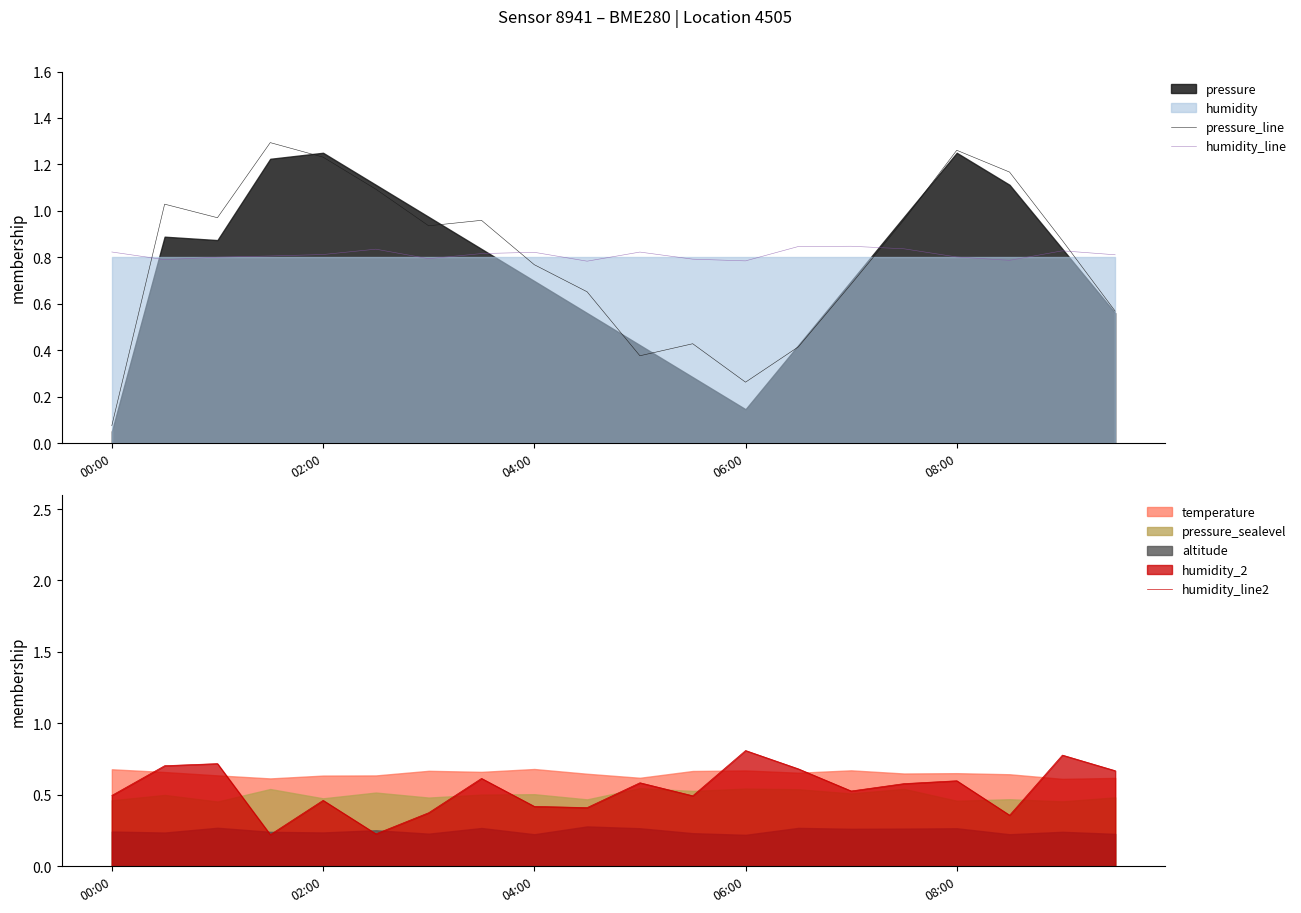

Between 10 and 19, which series saw the biggest shift?

pressure_line